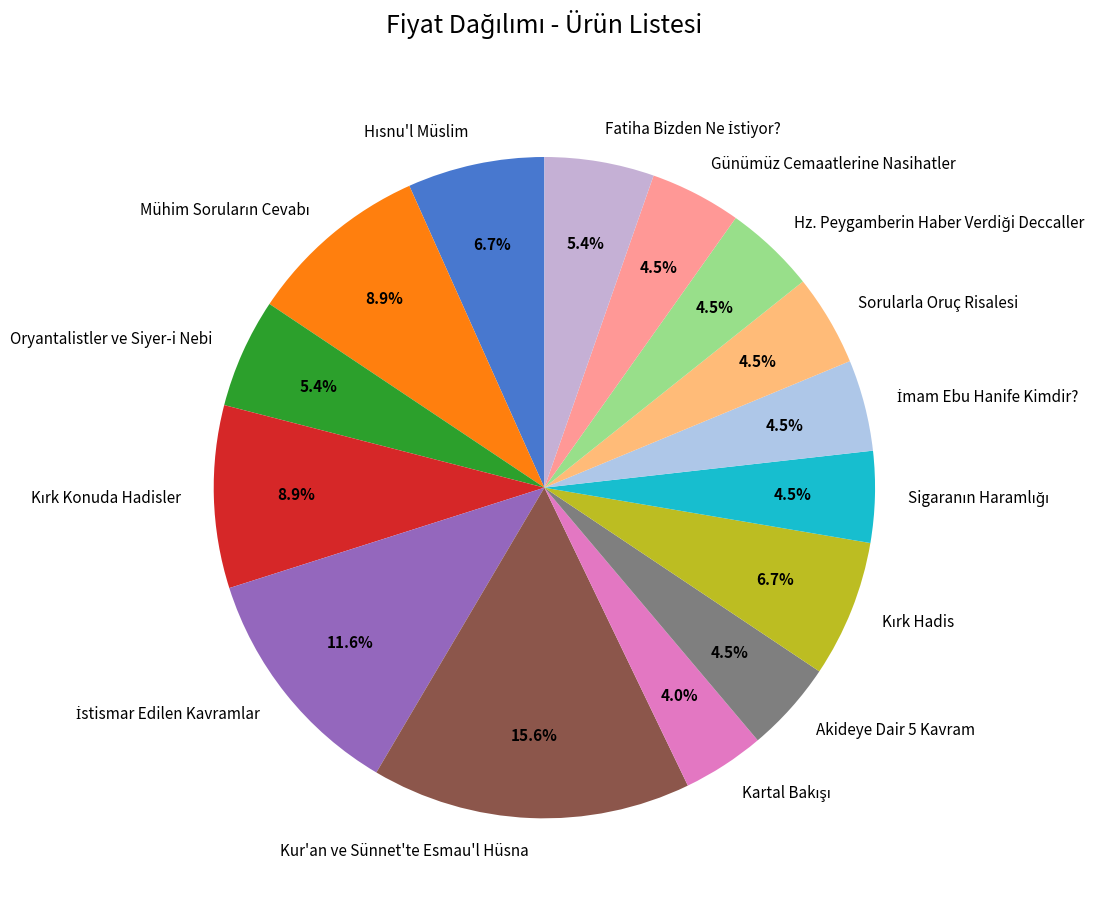

What is the largest slice in the pie chart?

Kur'an ve Sünnet'te Esmau'l Hüsna